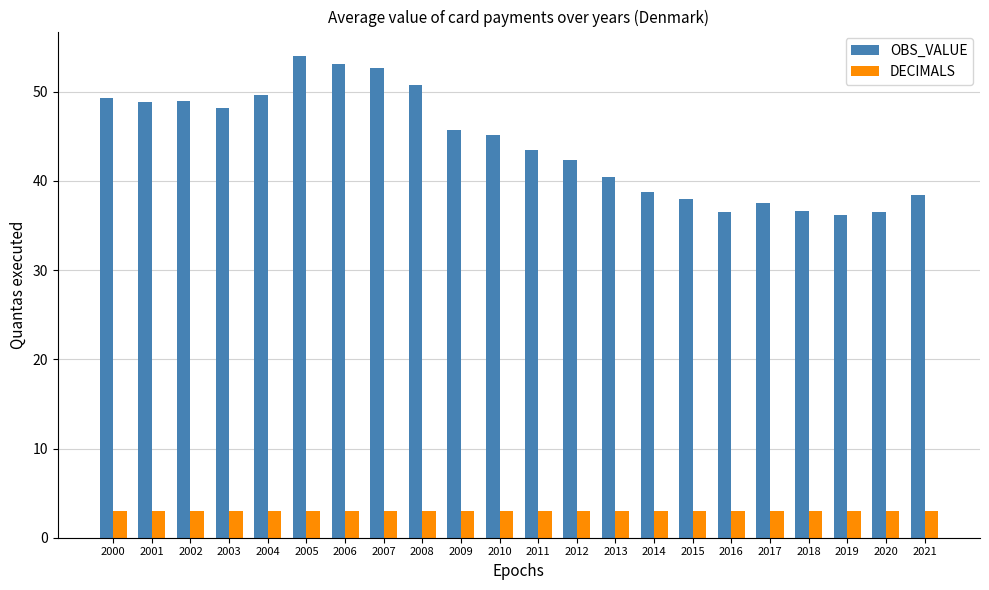

Which series has the widest spread of values?

OBS_VALUE